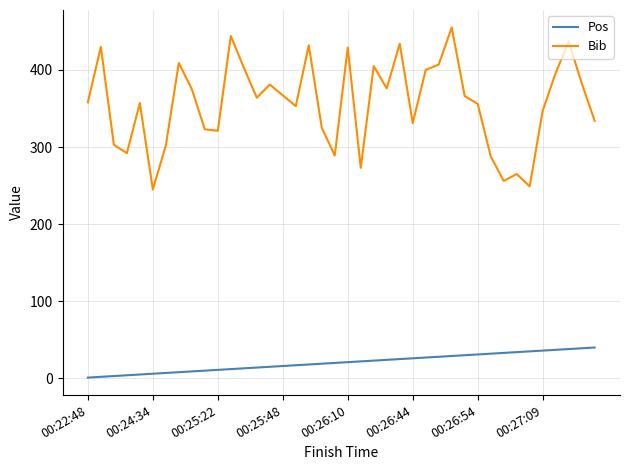

True or false: Pos and Bib cross at least once.

False